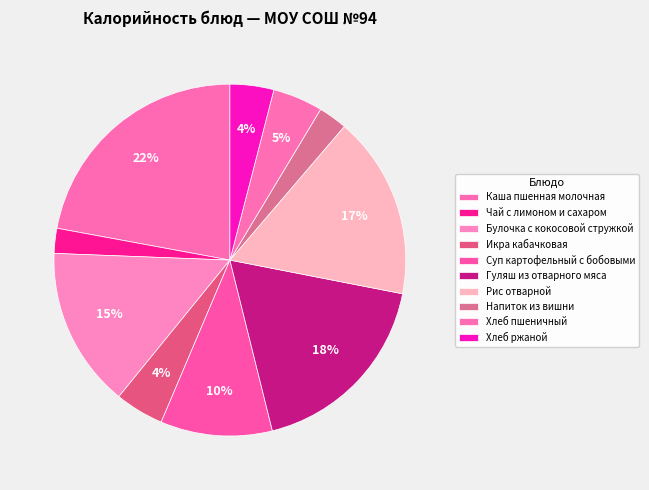

What portion of the pie excludes Хлеб пшеничный?

95.4%